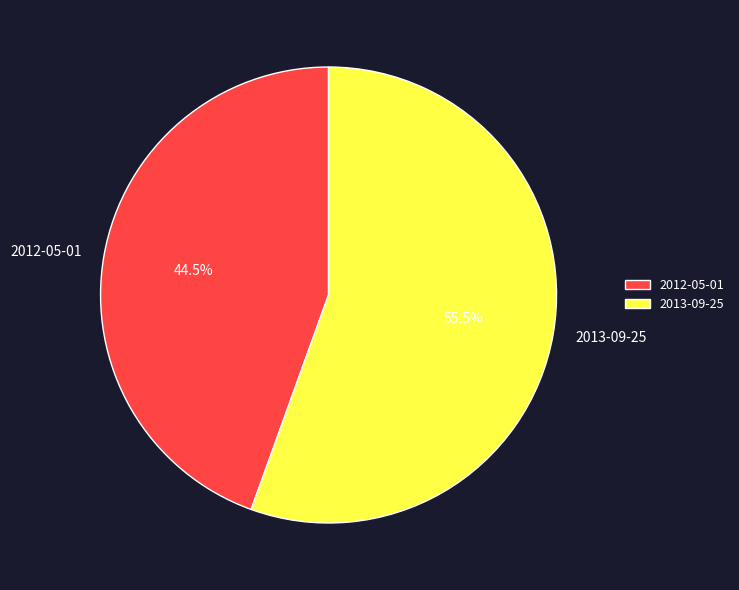

To the nearest percent, what is the difference between the 2013-09-25 and 2012-05-01 slice percentages?

11%